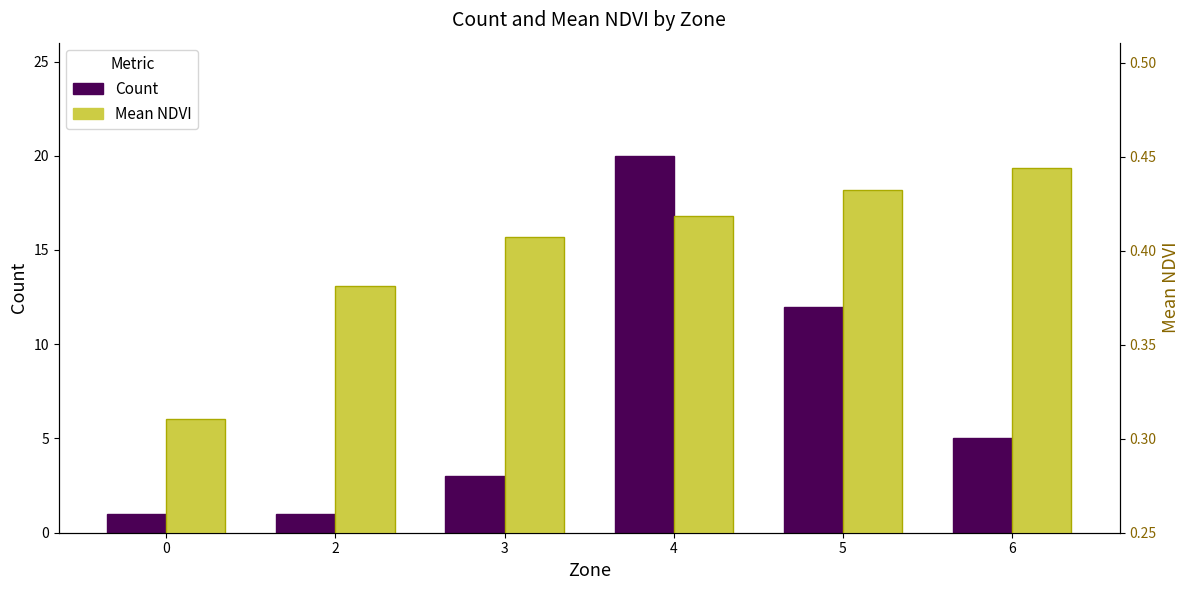

Reading left to right, transcribe all the data shown in this chart.

Count: 1.0	1.0	3.0	20.0	12.0	5.0
Mean NDVI: 0.3	0.4	0.4	0.4	0.4	0.4